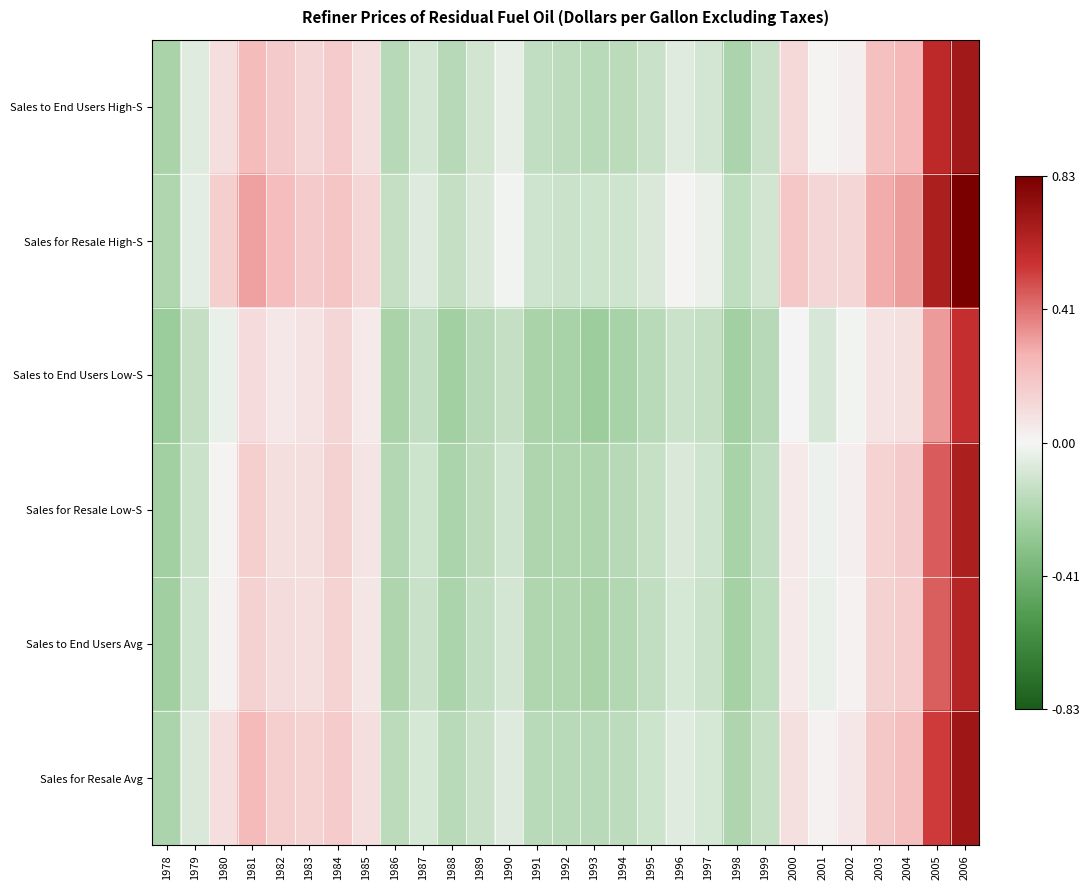

Reading left to right, what are all the values shown in this chart?

Sales to End Users High-S: 1978=-0.2	1979=-0.1	1980=0.1	1981=0.2	1982=0.2	1983=0.1	1984=0.2	1985=0.1	1986=-0.2	1987=-0.1	1988=-0.2	1989=-0.1	1990=-0.0	1991=-0.2	1992=-0.2	1993=-0.2	1994=-0.2	1995=-0.1	1996=-0.1	1997=-0.1	1998=-0.2	1999=-0.1	2000=0.1	2001=0.0	2002=0.0	2003=0.2	2004=0.2	2005=0.6	2006=0.7
Sales for Resale High-S: 1978=-0.2	1979=-0.0	1980=0.2	1981=0.3	1982=0.2	1983=0.2	1984=0.2	1985=0.1	1986=-0.1	1987=-0.1	1988=-0.1	1989=-0.1	1990=-0.0	1991=-0.1	1992=-0.1	1993=-0.1	1994=-0.1	1995=-0.1	1996=0.0	1997=-0.0	1998=-0.2	1999=-0.1	2000=0.2	2001=0.1	2002=0.1	2003=0.3	2004=0.3	2005=0.7	2006=0.8
Sales to End Users Low-S: 1978=-0.3	1979=-0.1	1980=-0.0	1981=0.1	1982=0.1	1983=0.1	1984=0.1	1985=0.0	1986=-0.2	1987=-0.2	1988=-0.2	1989=-0.2	1990=-0.1	1991=-0.2	1992=-0.2	1993=-0.3	1994=-0.2	1995=-0.2	1996=-0.1	1997=-0.1	1998=-0.2	1999=-0.2	2000=-0.0	2001=-0.1	2002=-0.0	2003=0.1	2004=0.1	2005=0.3	2006=0.6
Sales for Resale Low-S: 1978=-0.2	1979=-0.1	1980=0.0	1981=0.2	1982=0.1	1983=0.1	1984=0.1	1985=0.1	1986=-0.2	1987=-0.1	1988=-0.2	1989=-0.2	1990=-0.1	1991=-0.2	1992=-0.2	1993=-0.2	1994=-0.2	1995=-0.1	1996=-0.1	1997=-0.1	1998=-0.2	1999=-0.2	2000=0.1	2001=-0.0	2002=0.0	2003=0.1	2004=0.2	2005=0.5	2006=0.7
Sales to End Users Avg: 1978=-0.3	1979=-0.1	1980=0.0	1981=0.1	1982=0.1	1983=0.1	1984=0.1	1985=0.1	1986=-0.2	1987=-0.1	1988=-0.2	1989=-0.2	1990=-0.1	1991=-0.2	1992=-0.2	1993=-0.2	1994=-0.2	1995=-0.2	1996=-0.1	1997=-0.1	1998=-0.2	1999=-0.2	2000=0.1	2001=-0.0	2002=0.0	2003=0.1	2004=0.2	2005=0.5	2006=0.6
Sales for Resale Avg: 1978=-0.2	1979=-0.1	1980=0.1	1981=0.2	1982=0.2	1983=0.1	1984=0.2	1985=0.1	1986=-0.2	1987=-0.1	1988=-0.2	1989=-0.1	1990=-0.1	1991=-0.2	1992=-0.2	1993=-0.2	1994=-0.2	1995=-0.1	1996=-0.1	1997=-0.1	1998=-0.2	1999=-0.1	2000=0.1	2001=0.0	2002=0.1	2003=0.2	2004=0.2	2005=0.5	2006=0.7